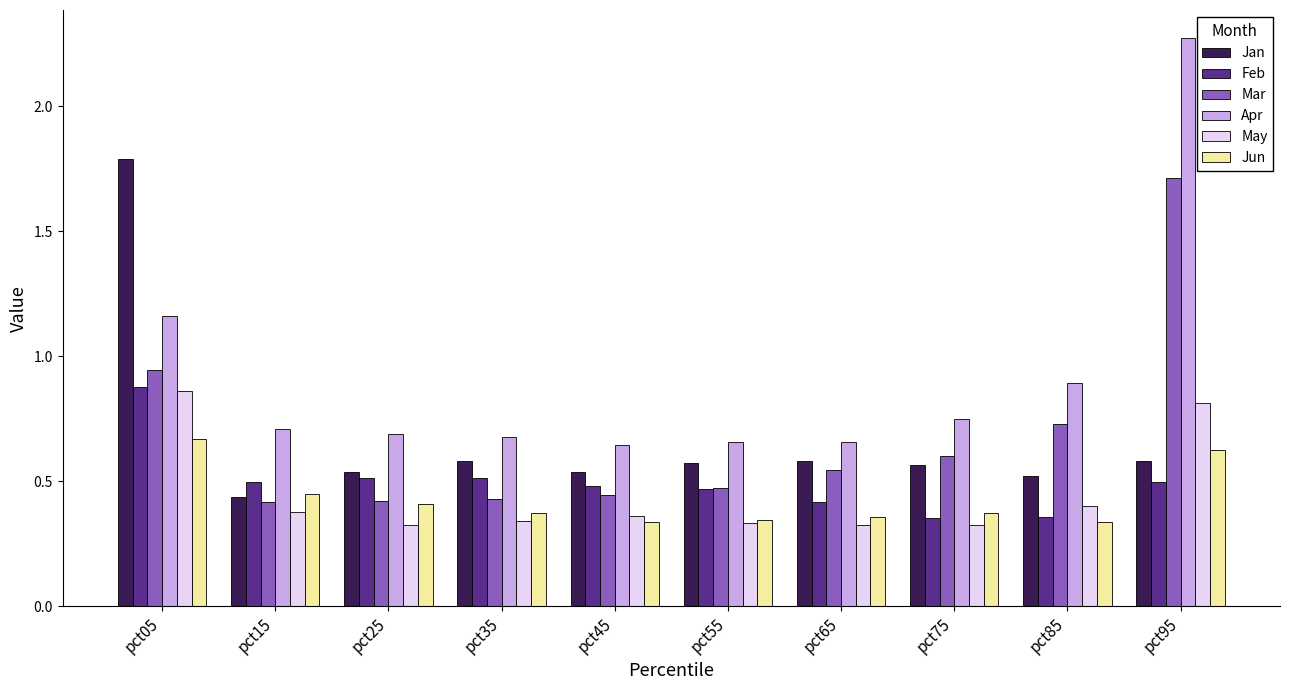

Which label corresponds to the largest value in the chart?

pct95